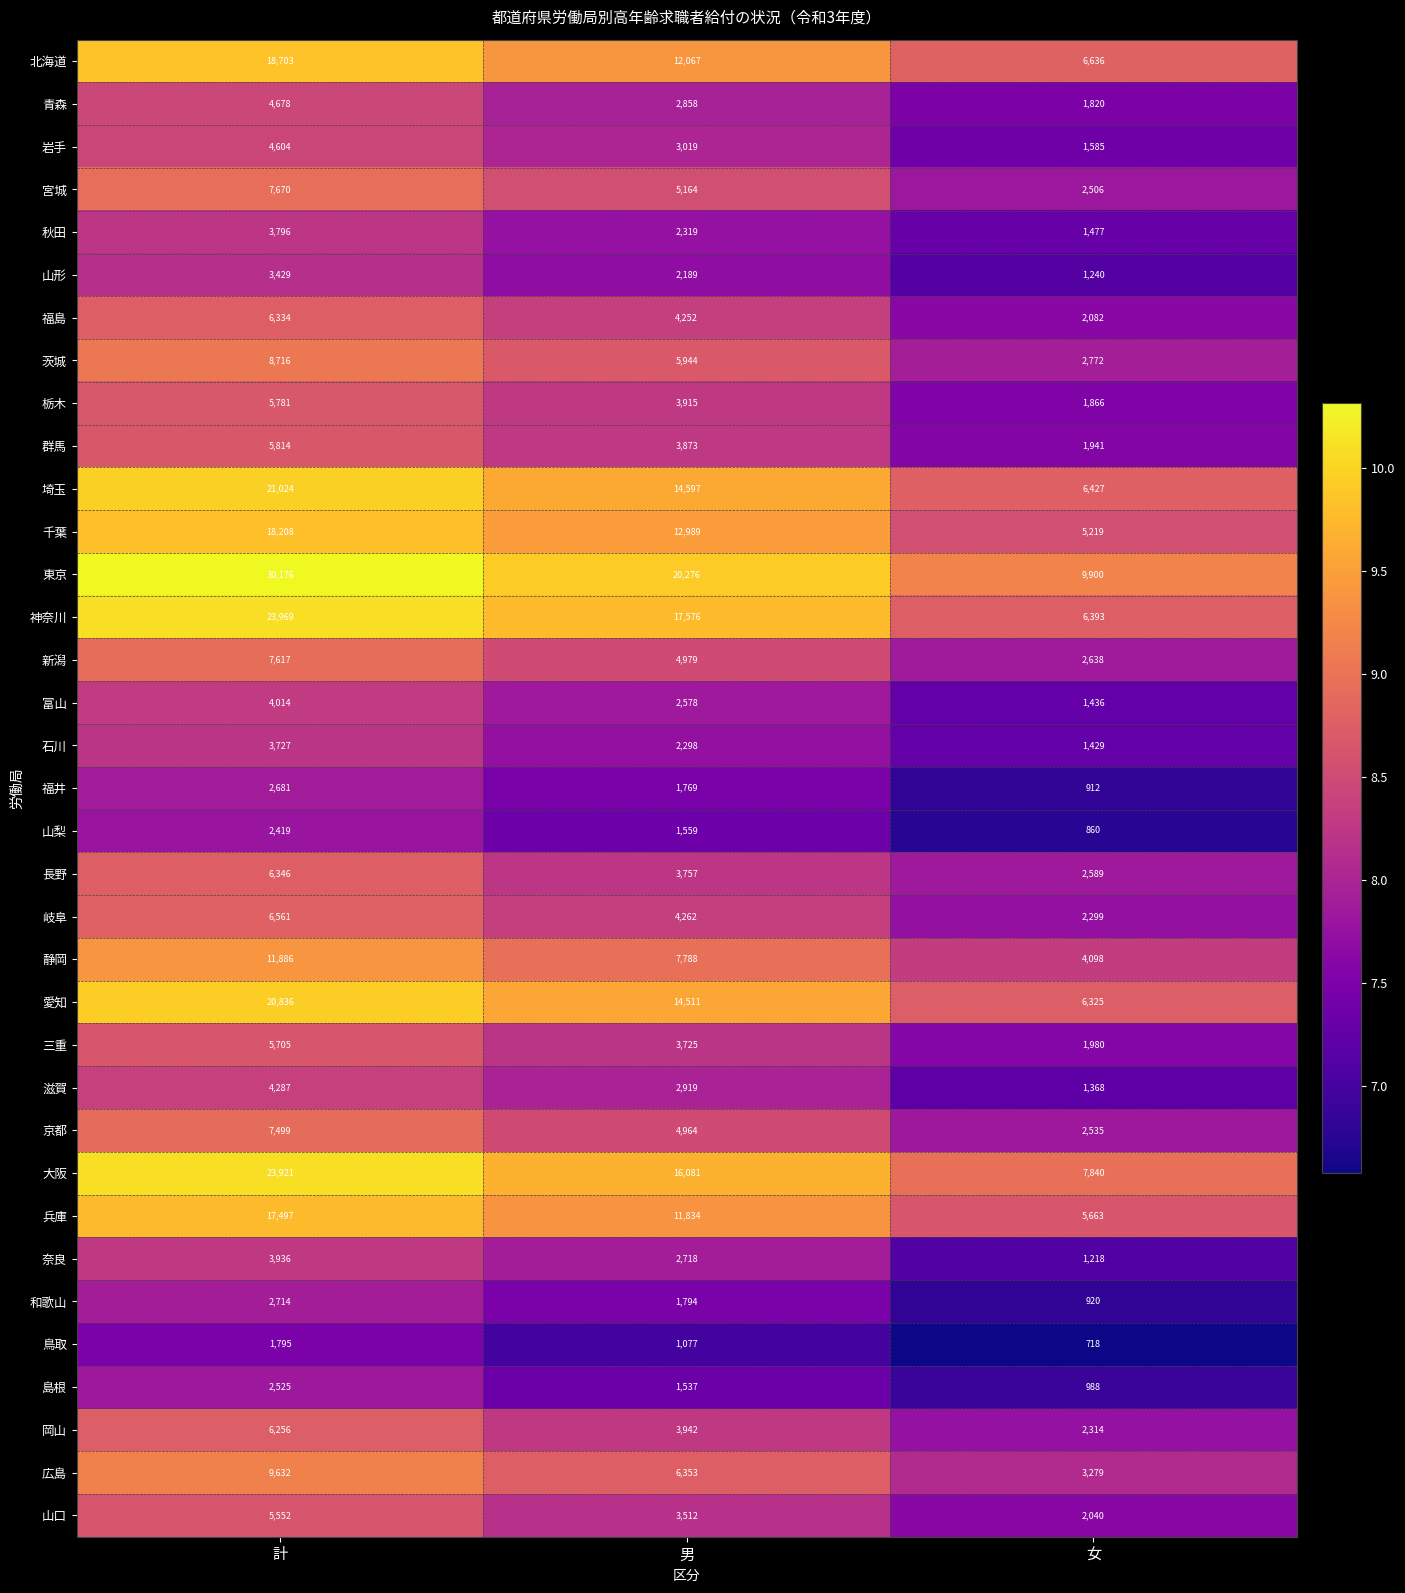

Between 男 and 女, which series saw the biggest shift?

神奈川